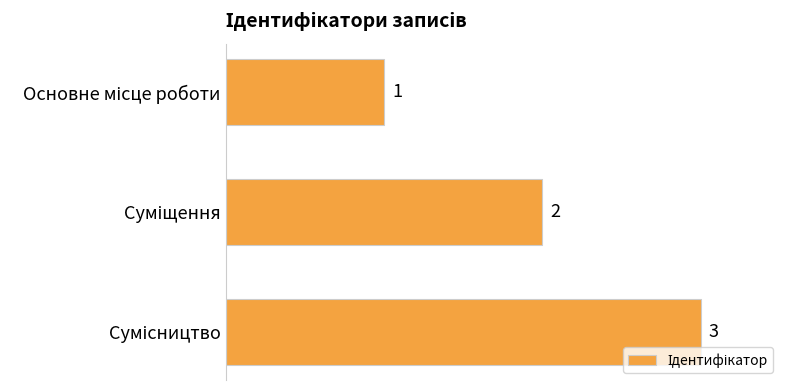

How many bars are there in total?

3